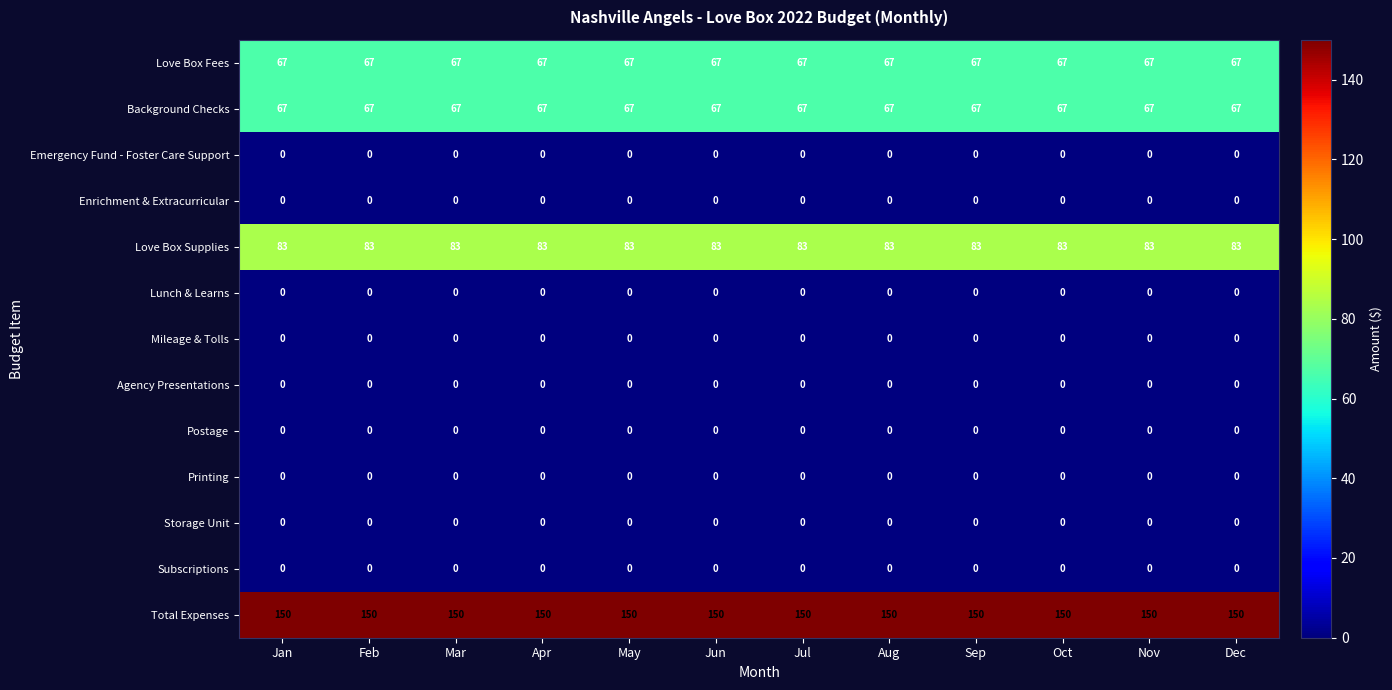

True or false: Lunch & Learns has a value of 0 at Nov.

True